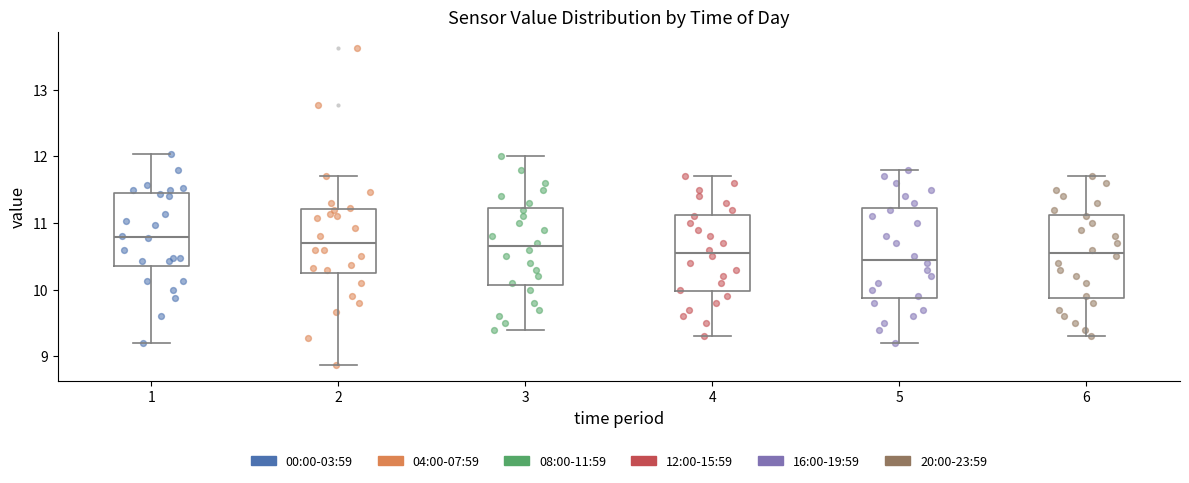

Where does the median line of the box at x = 6 sit on the y-axis? The values are not printed on the chart, so give them approximately, as read against the axis.

10.6